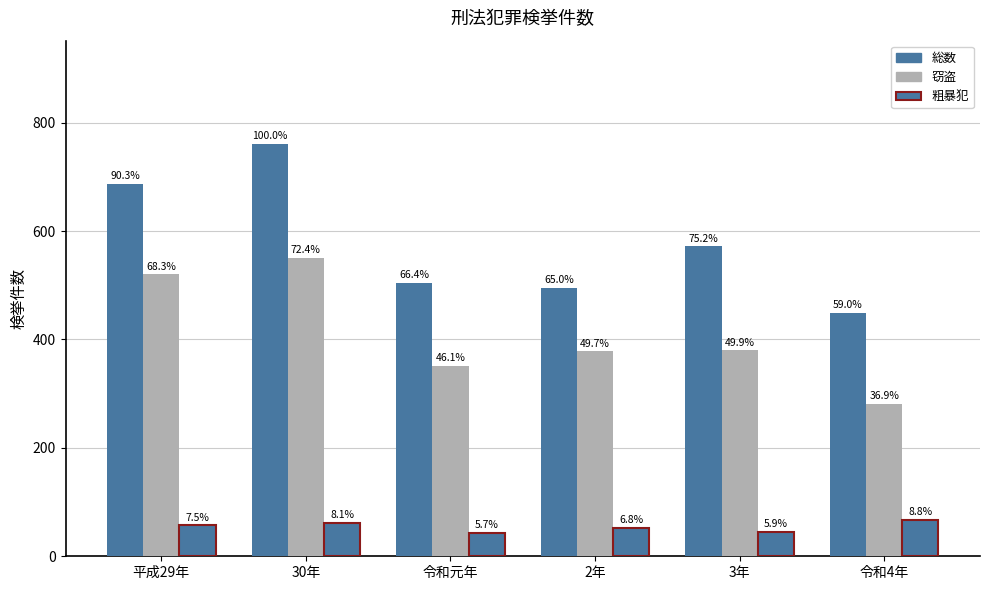

Which series has the largest total across all categories?

総数